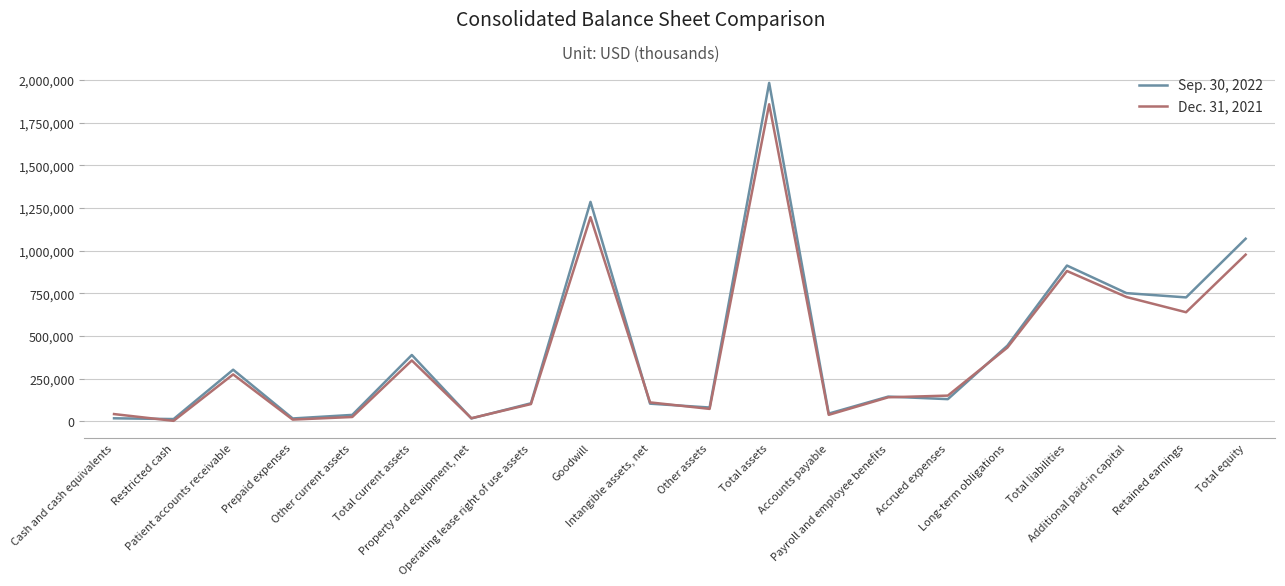

True or false: Dec. 31, 2021 and Sep. 30, 2022 cross at least once.

True